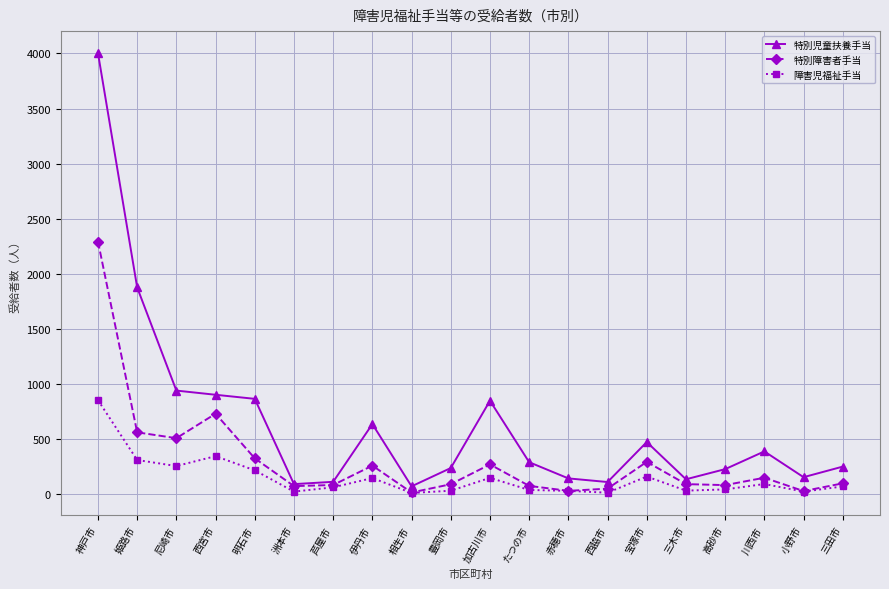

What is the difference between the 特別児童扶養手当 values at 小野市 and 宝塚市?

319